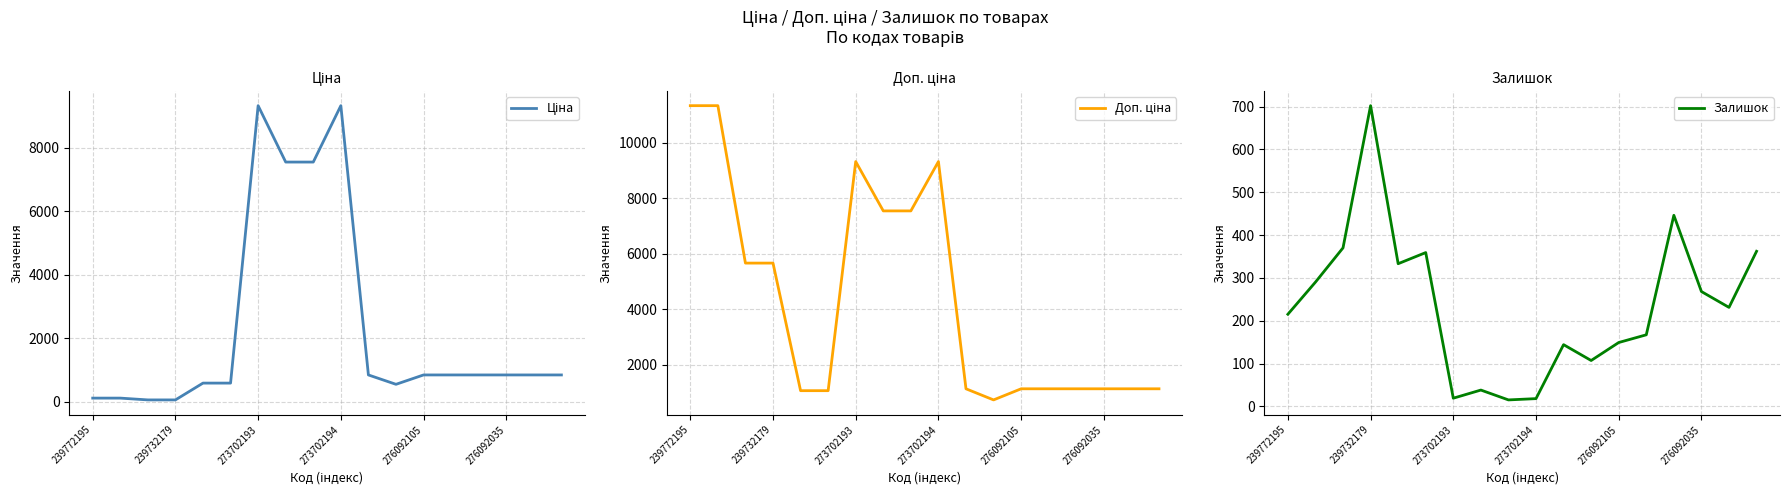

How many values in the Ціна series exceed 842?

11